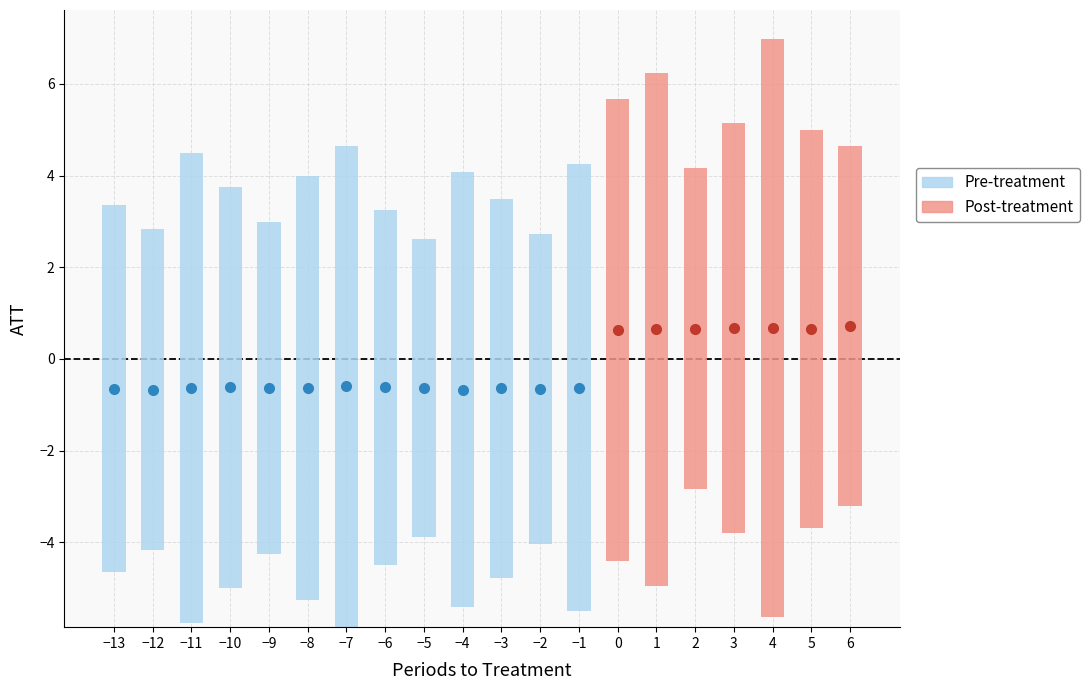

What is the difference between the second highest and second lowest values?

11.8